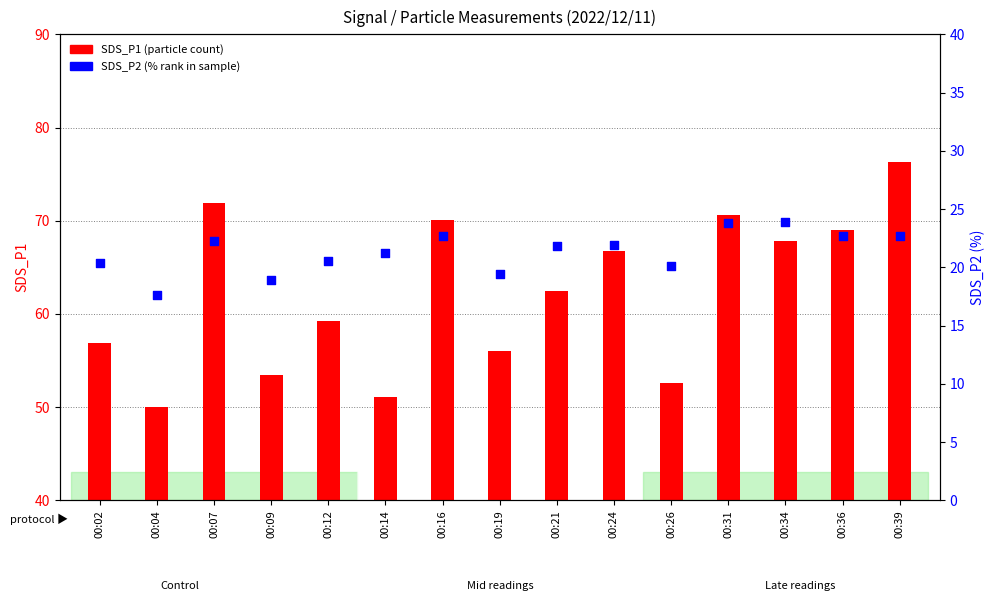

Which series contains the lowest Y value?

SDS_P2